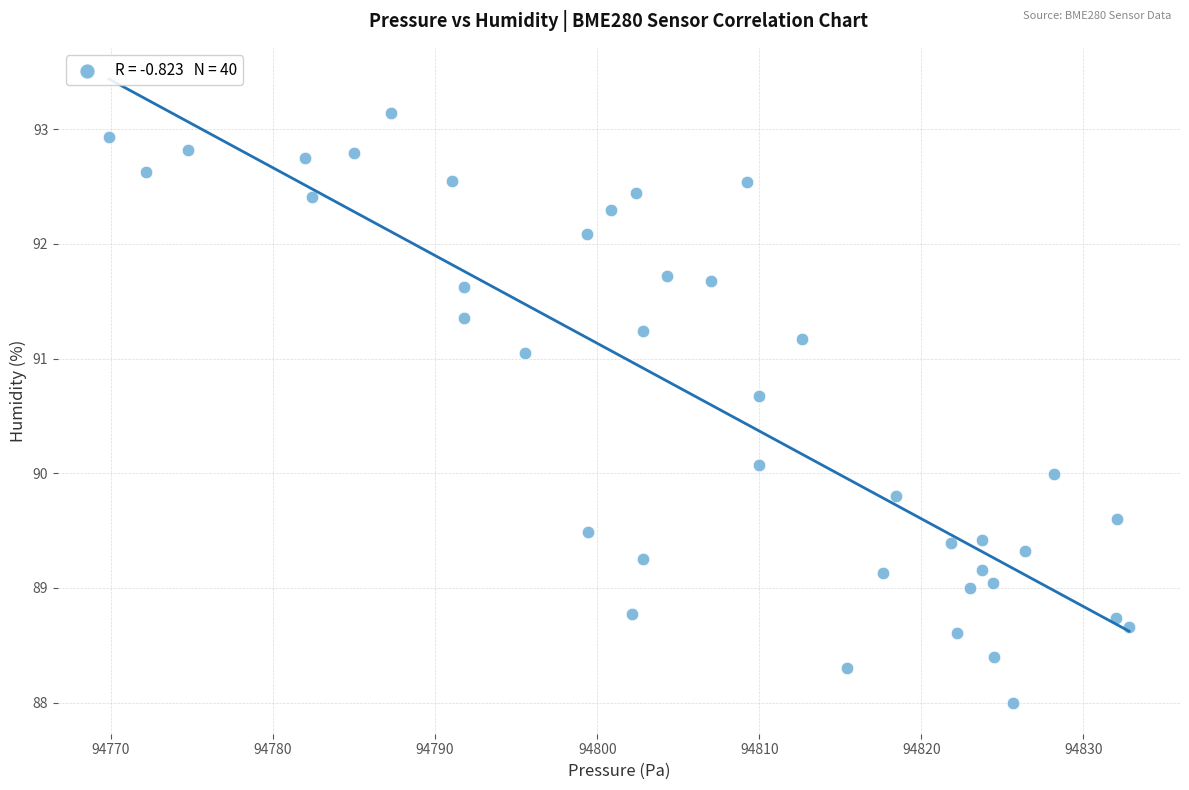

What is the range of Y values (max minus min)?

5.1